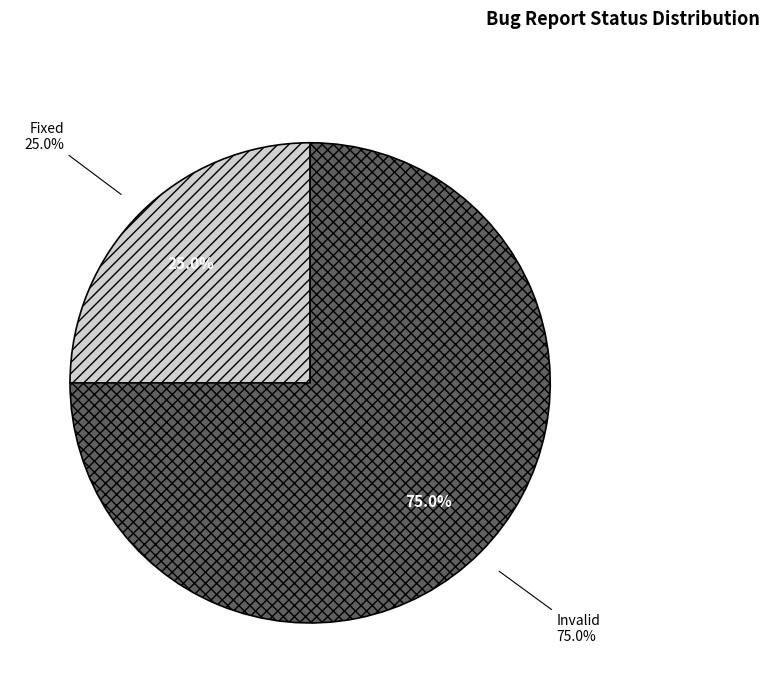

Count the number of slices in the pie.

5